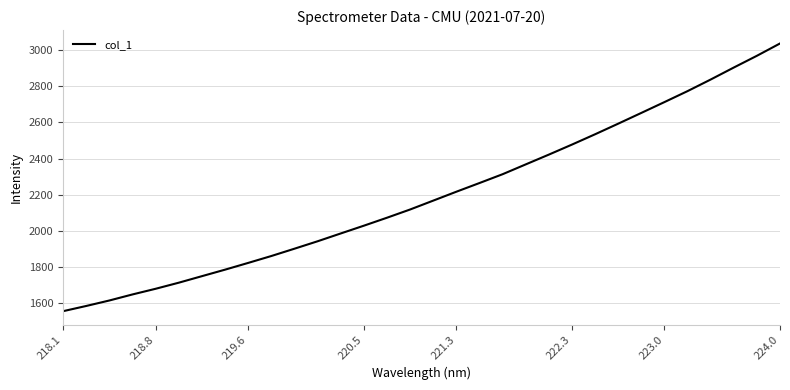

What is the maximum value shown in the chart?

3038.7